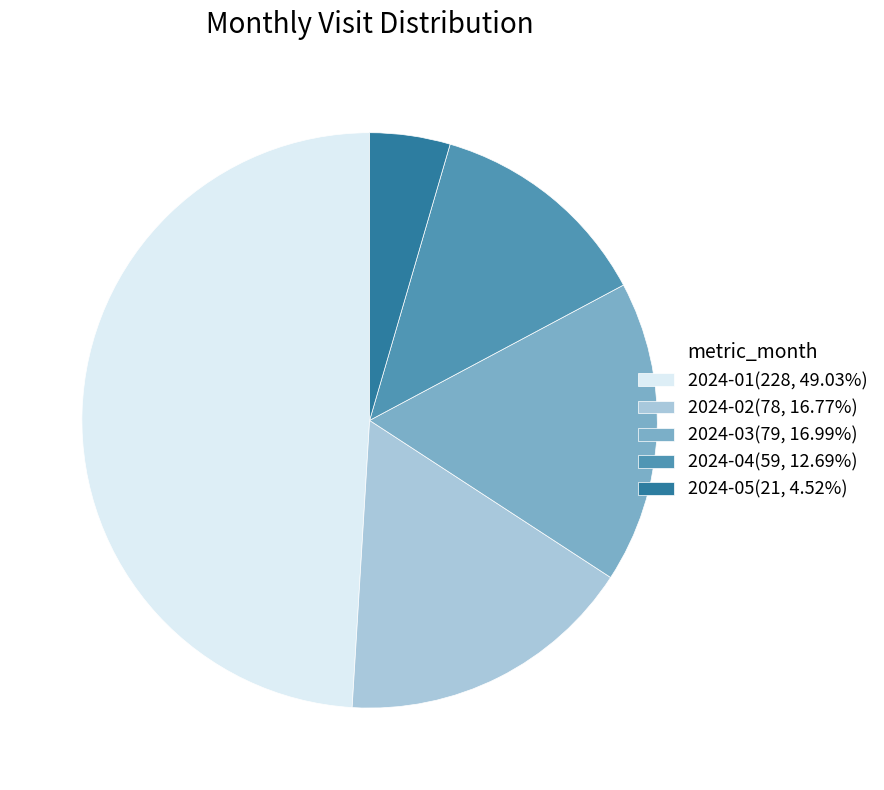

Is the sum of 2024-05(21, 4.52%) and 2024-02(78, 16.77%) greater than half?

No